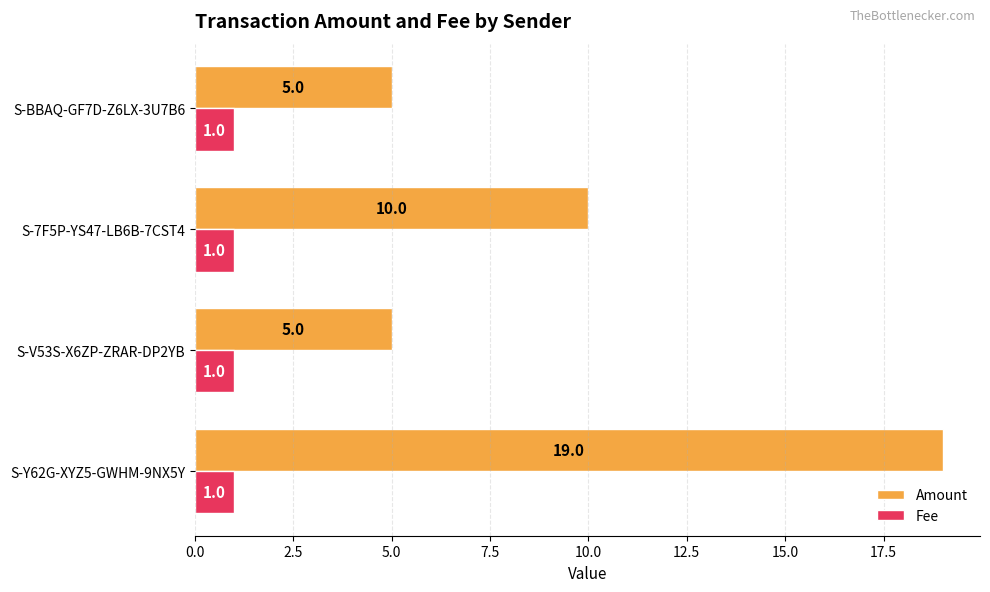

Rank the series by their average value, from lowest to highest.

Fee, Amount